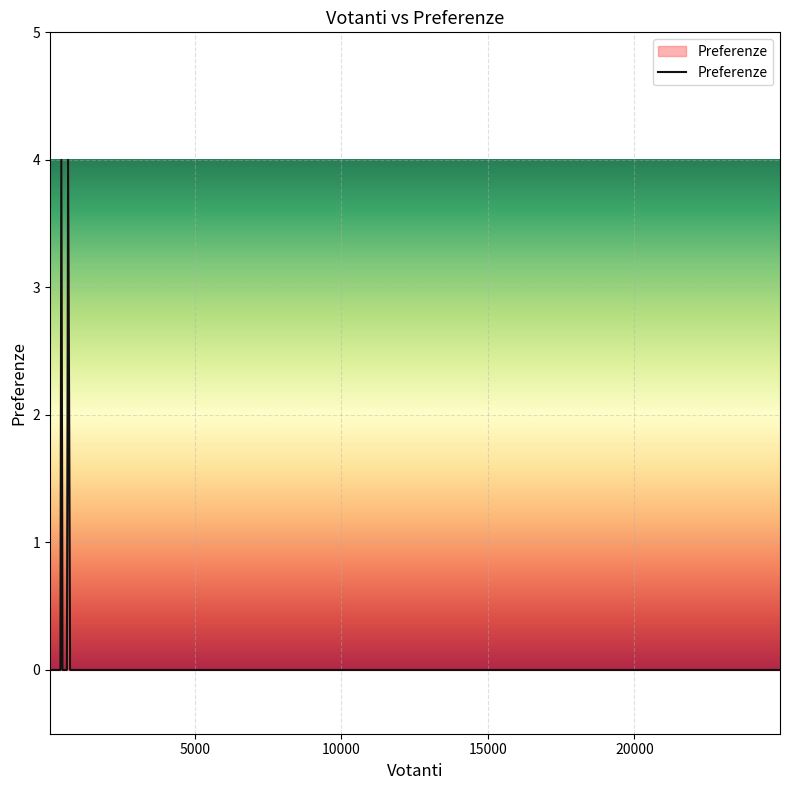

What is the difference between the maximum and minimum values?

4